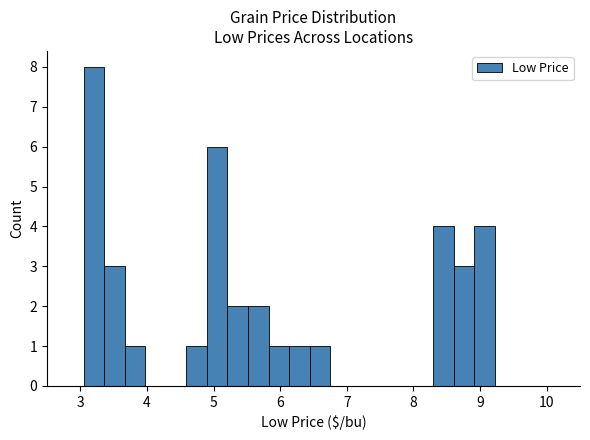

Around what value on the x-axis is the tallest bar? Give the approximate position of its centre, as read against the axis.

3.2